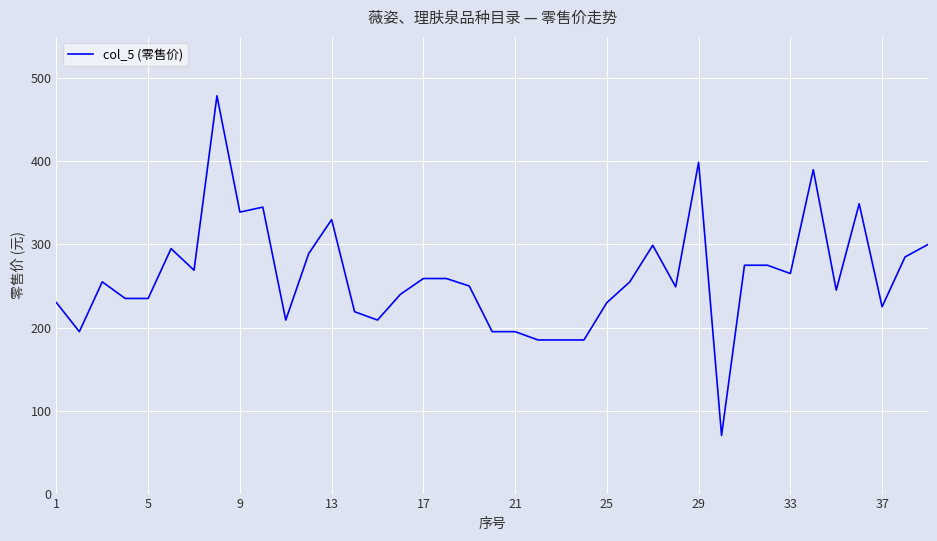

What is the smallest value displayed?

70